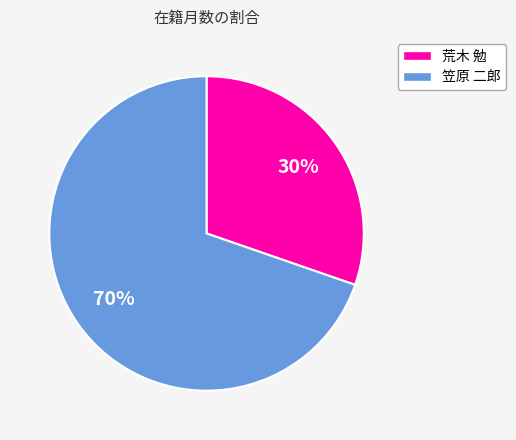

To the nearest percent, what is the average slice percentage?

50%